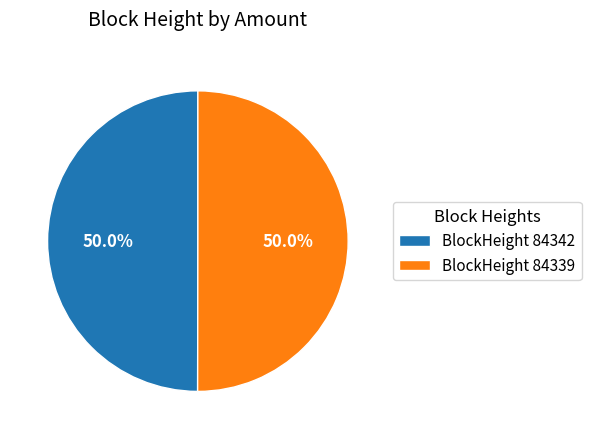

What is the ratio of the value at BlockHeight 84339 to the value at BlockHeight 84342?

1.0